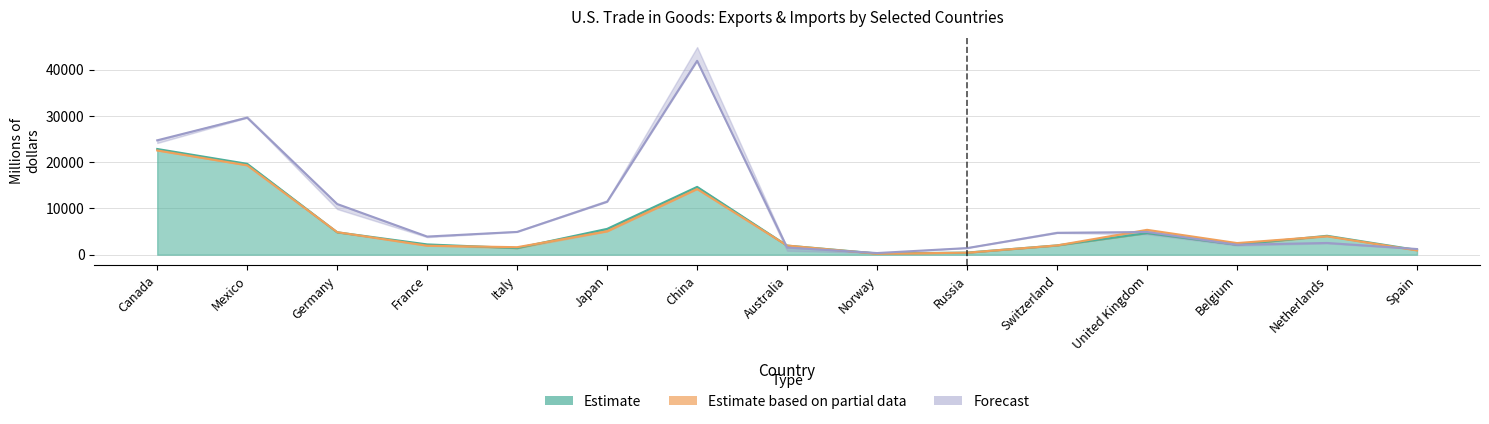

At which category does Exports Annual 2020 reach its first local valley?

Italy